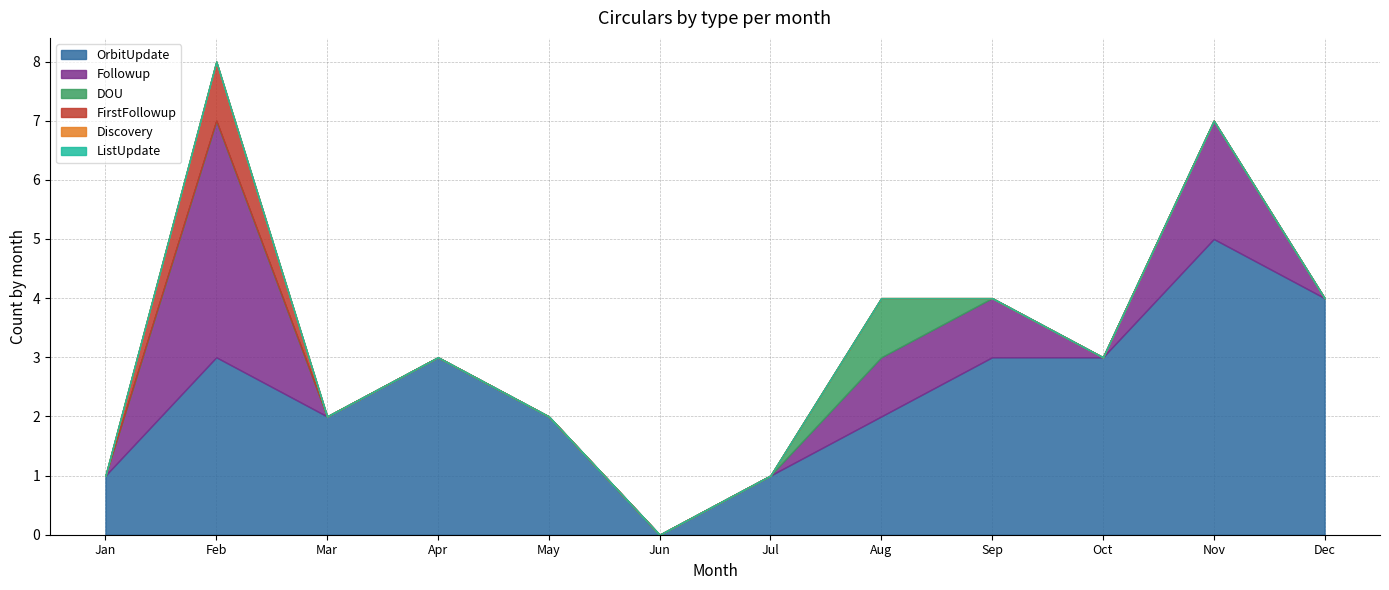

The value of DOU at Apr is -1. True or false?

False